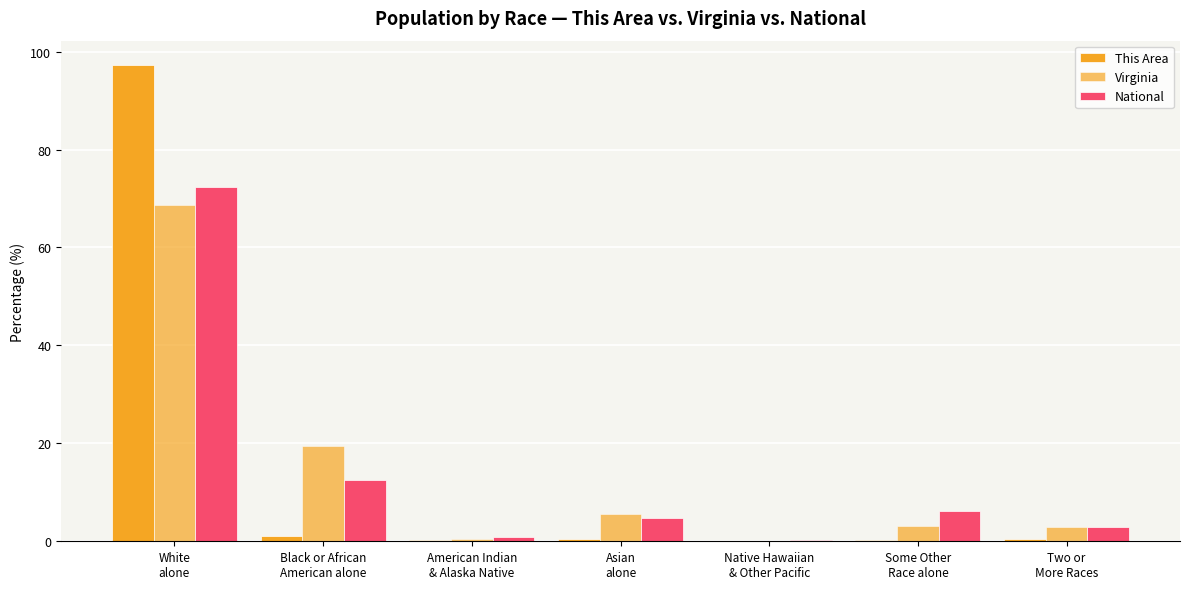

Reading left to right, extract all data points from this chart.

This Area: 97.4	1.1	0.3	0.5	0.0	0.3	0.5
Virginia: 68.6	19.4	0.4	5.5	0.1	3.2	2.9
National: 72.4	12.6	0.9	4.8	0.2	6.2	2.9